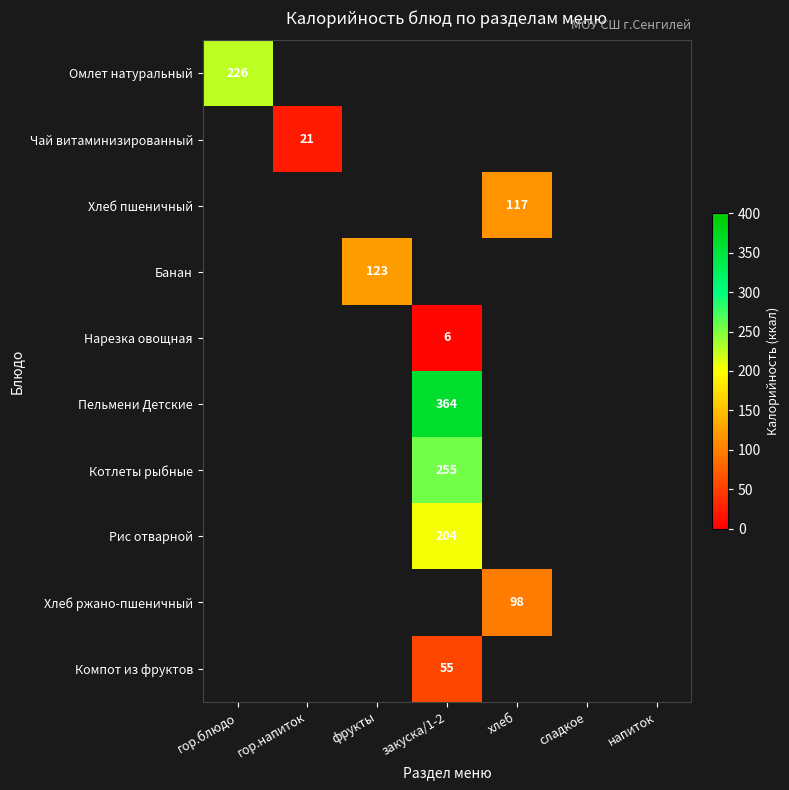

At how many categories does at least one series exceed 155?

2